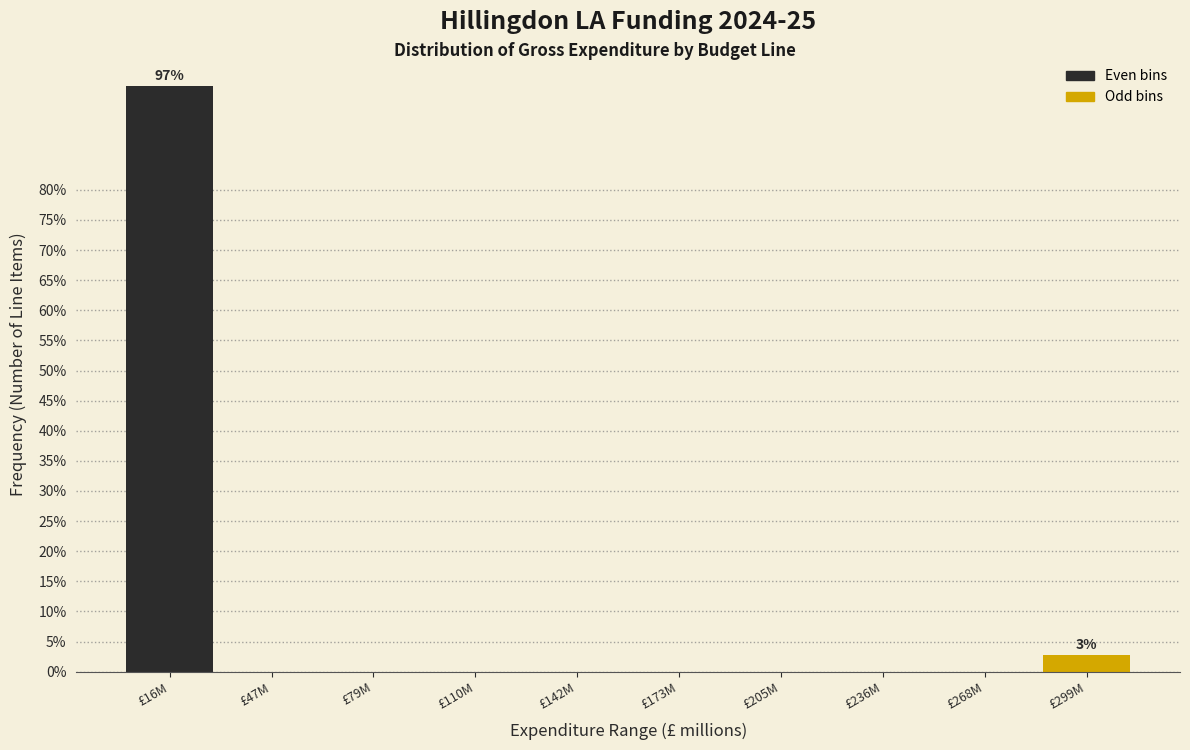

Reading right to left, transcribe all the data shown in this chart.

£299M=2.8	£268M=0.0	£236M=0.0	£205M=0.0	£173M=0.0	£142M=0.0	£110M=0.0	£79M=0.0	£47M=0.0	£16M=97.2